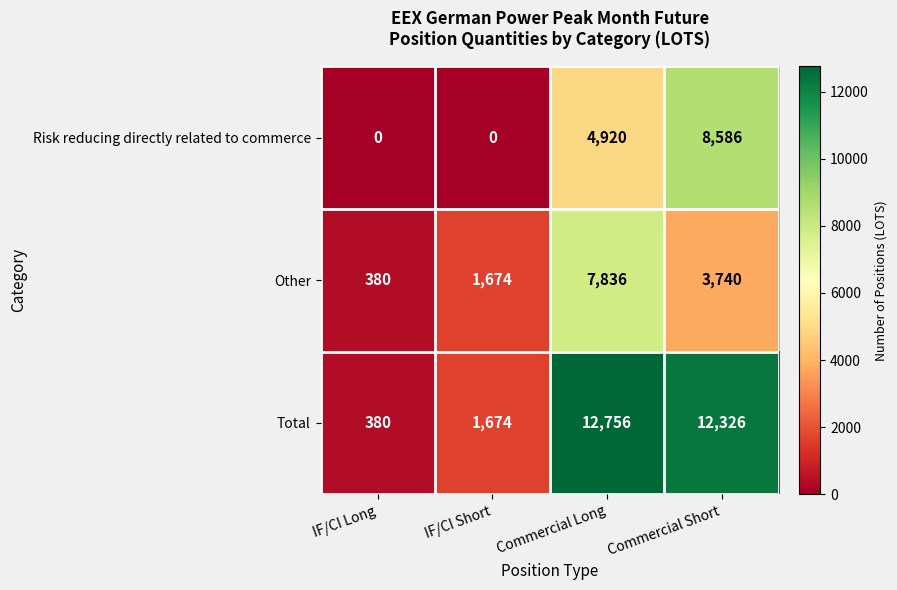

What is the approximate value of Total at IF/CI Long?

380